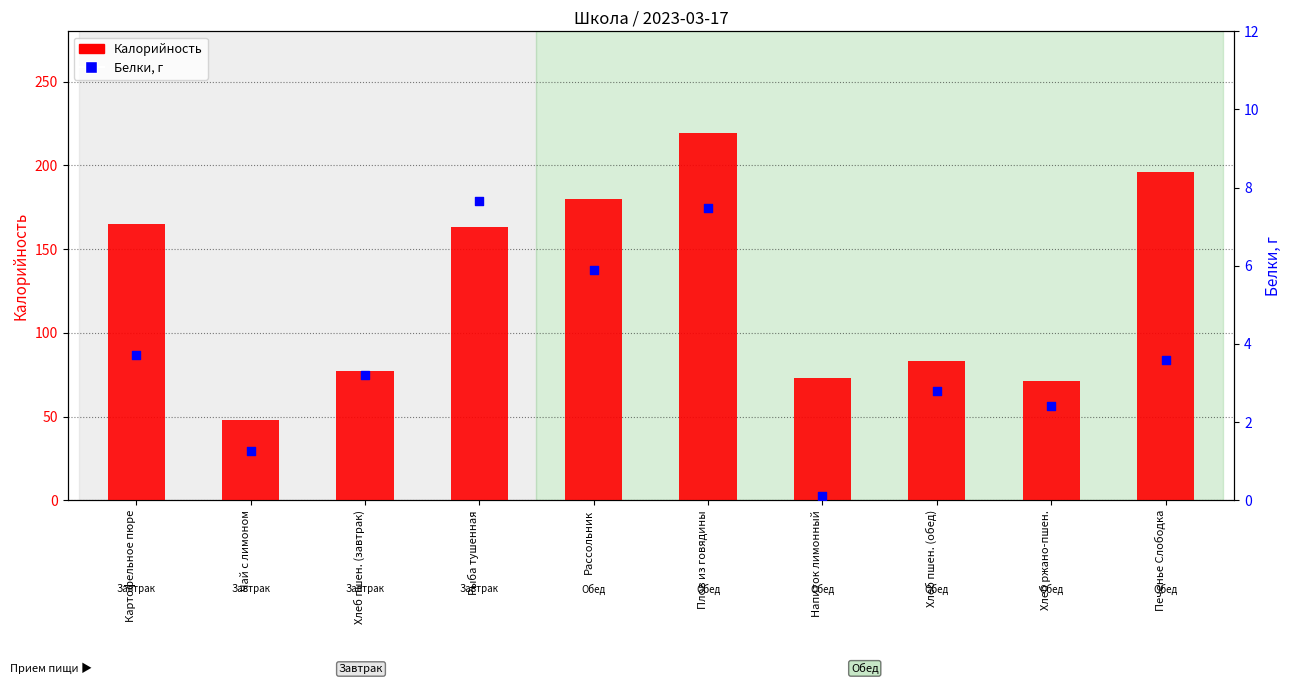

Which series has the largest total across all categories?

Калорийность